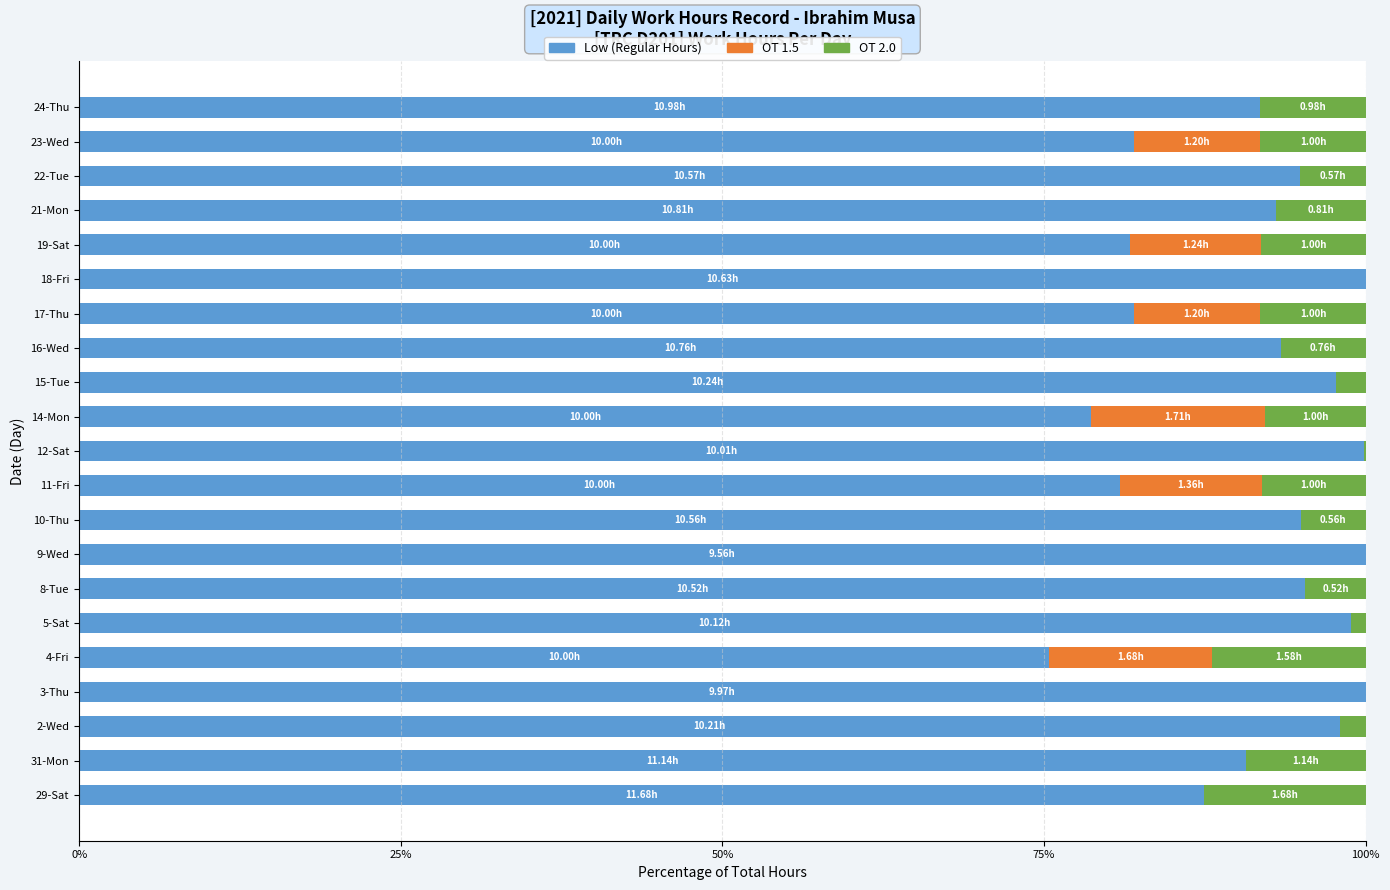

What is the total value across all series at 2-Wed?

100.0